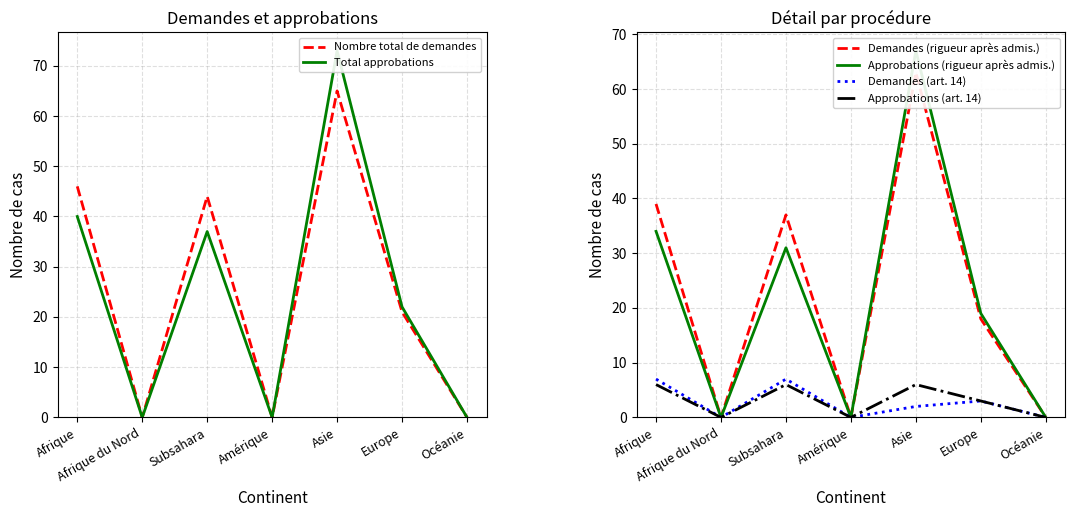

Is the value of Demandes (rigueur après admis.) at Amérique greater than the value of Demandes (art. 14) at Asie?

No